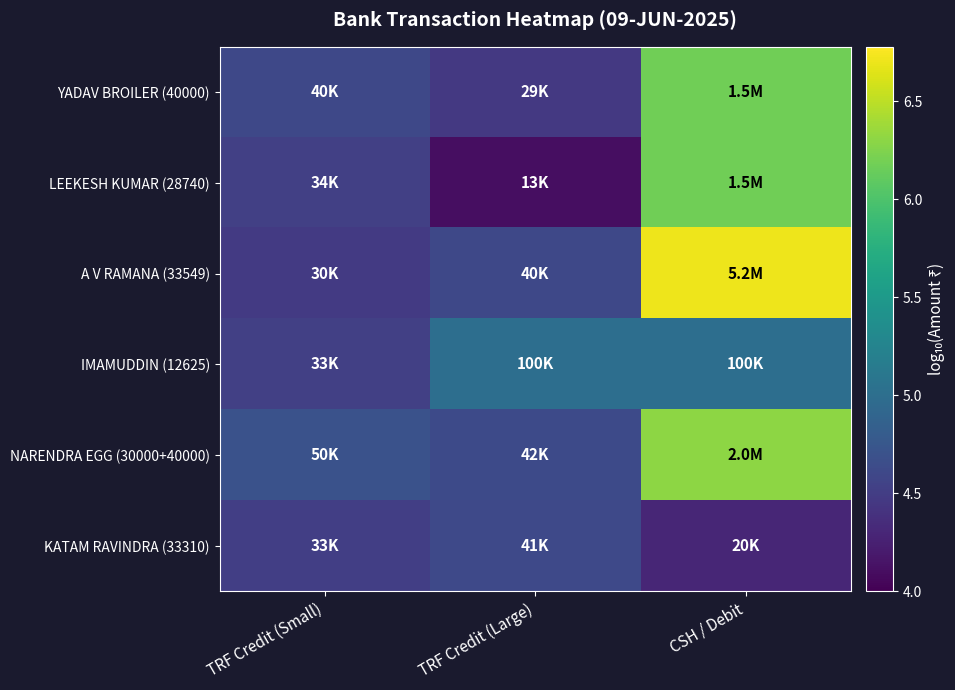

Which series changed the most between TRF Credit (Large) and CSH / Debit?

A V RAMANA (33549)